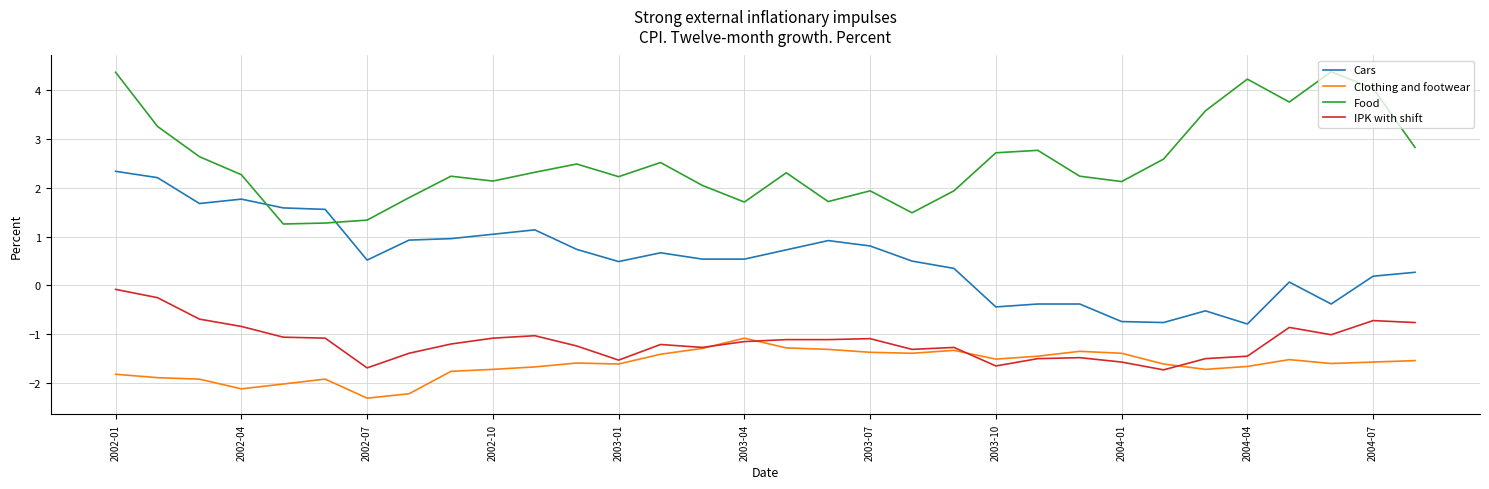

What is the greatest value displayed?

4.4